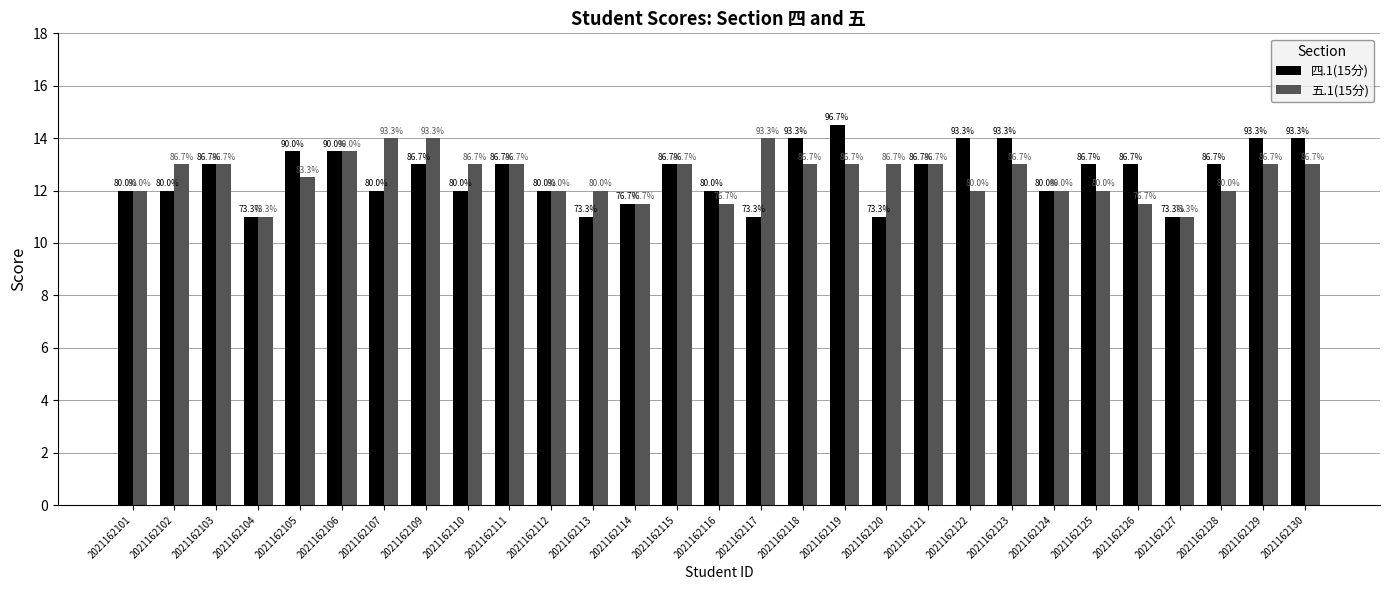

What is the total value across all series at 2021162111?

26.0